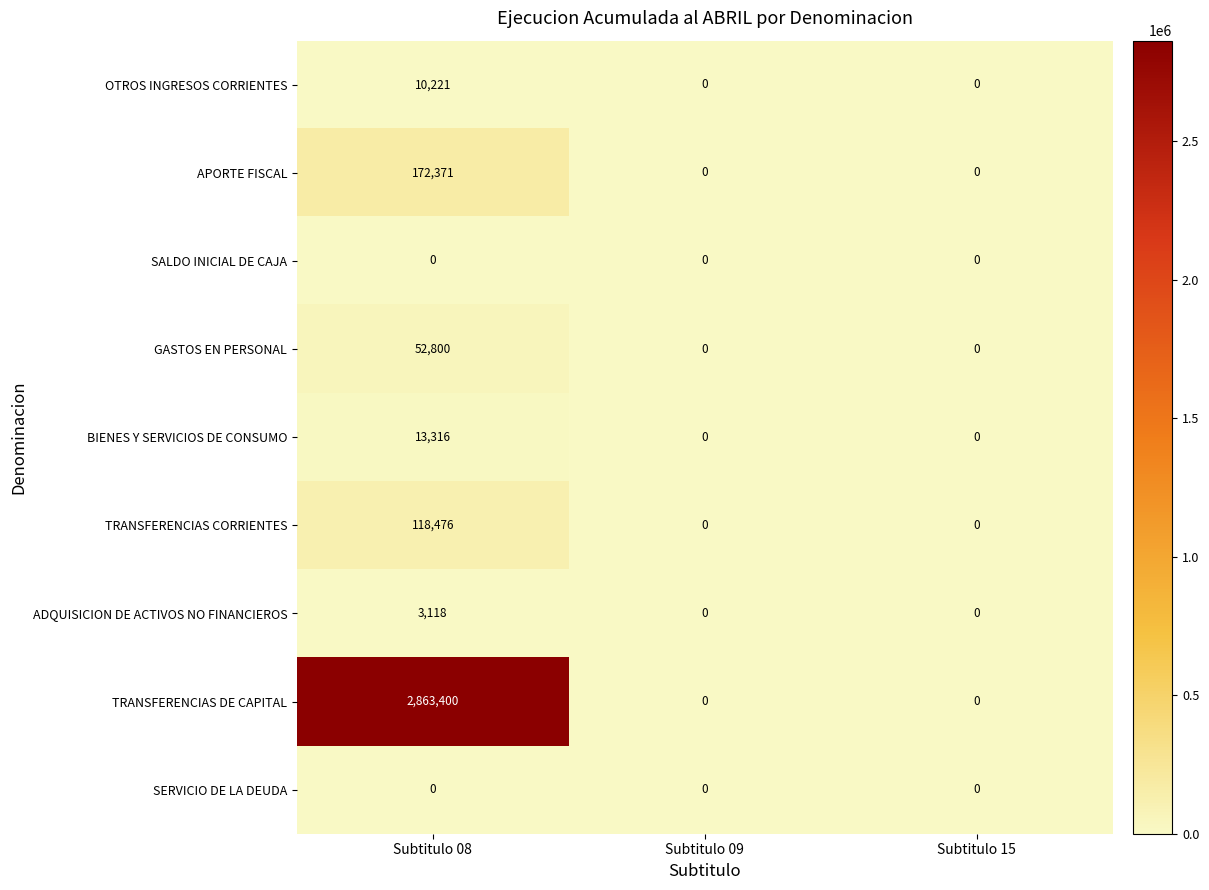

How many distinct data groups are displayed?

9